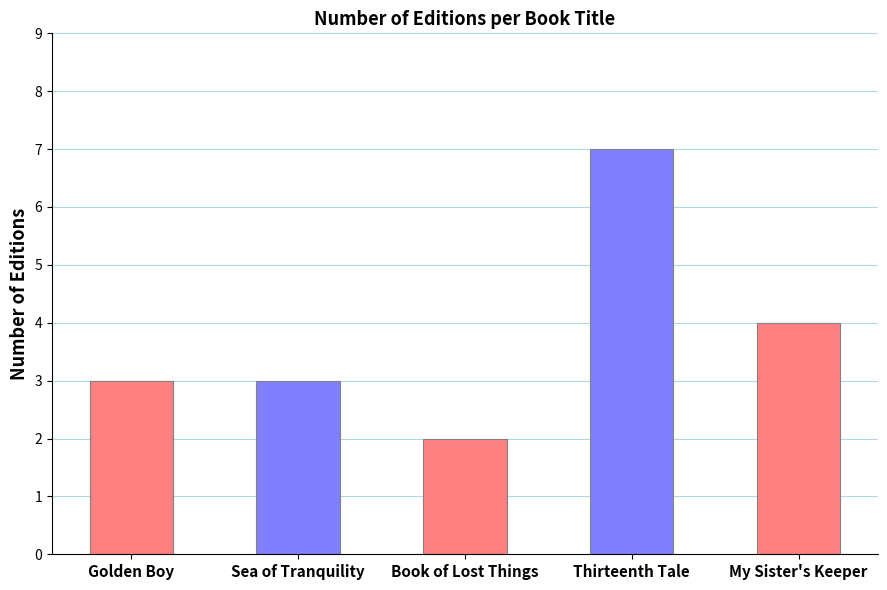

Rank the categories by value from lowest to highest.

Book of Lost Things, Golden Boy, Sea of Tranquility, My Sister's Keeper, Thirteenth Tale